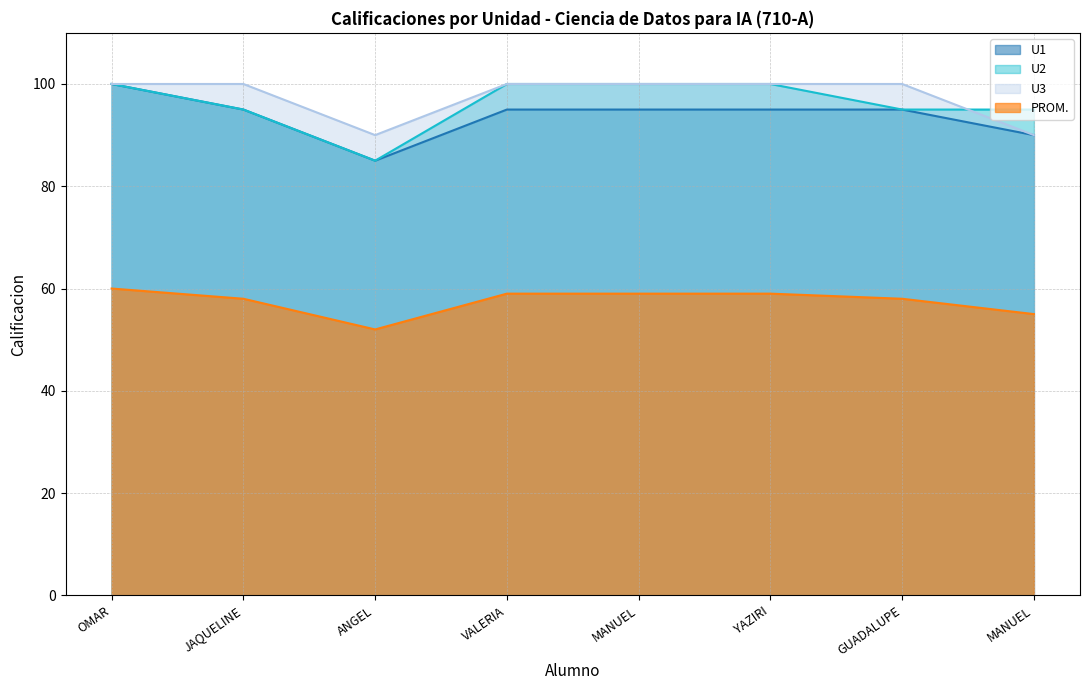

Does the chart have visible grid lines?

Yes